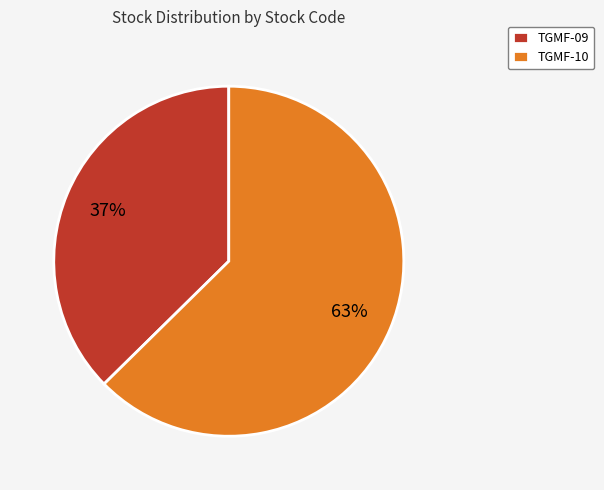

To the nearest percent, what portion does TGMF-10 represent?

63%